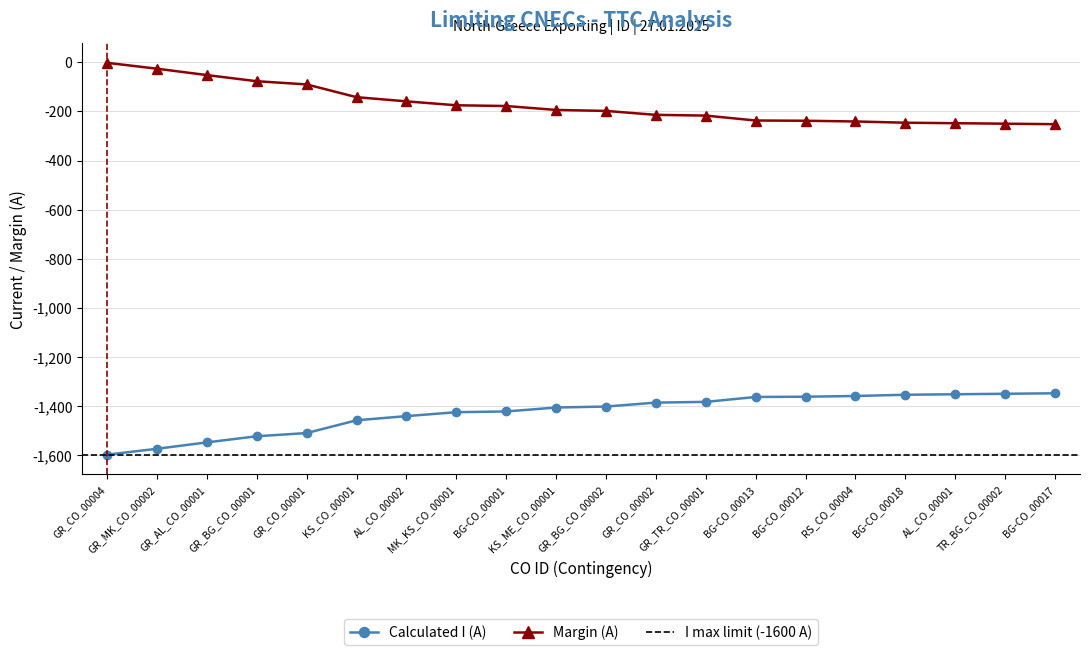

True or false: Margin (A) and Calculated I (A) cross at least once.

False